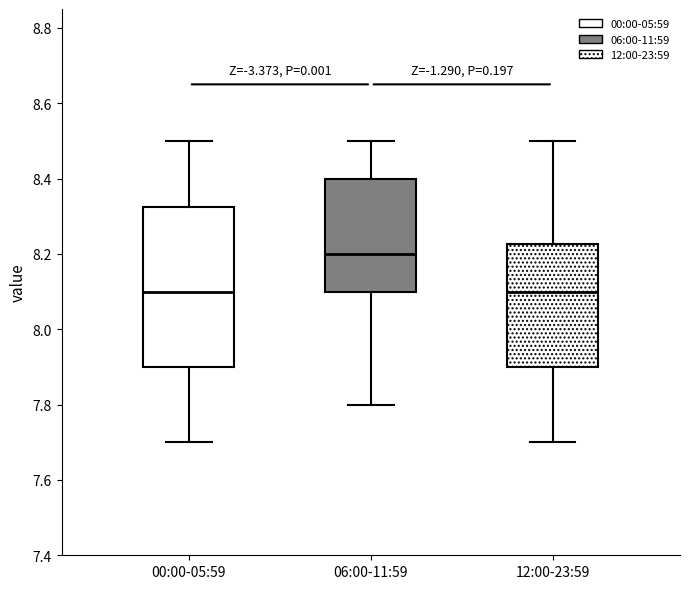

Where is the lower edge of the box for 06:00-11:59 on the y-axis? The values are not printed on the chart, so give them approximately, as read against the axis.

8.10